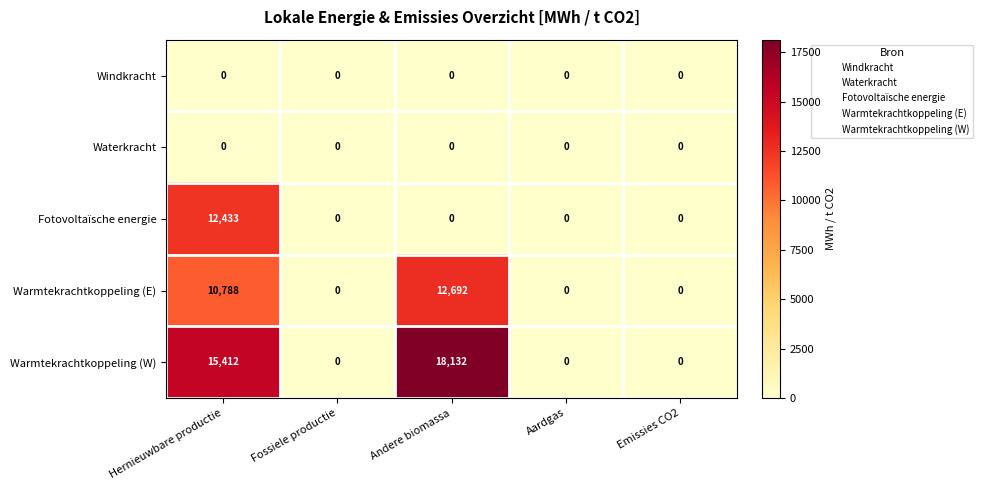

At which category is the sum across all series the highest?

Hernieuwbare productie